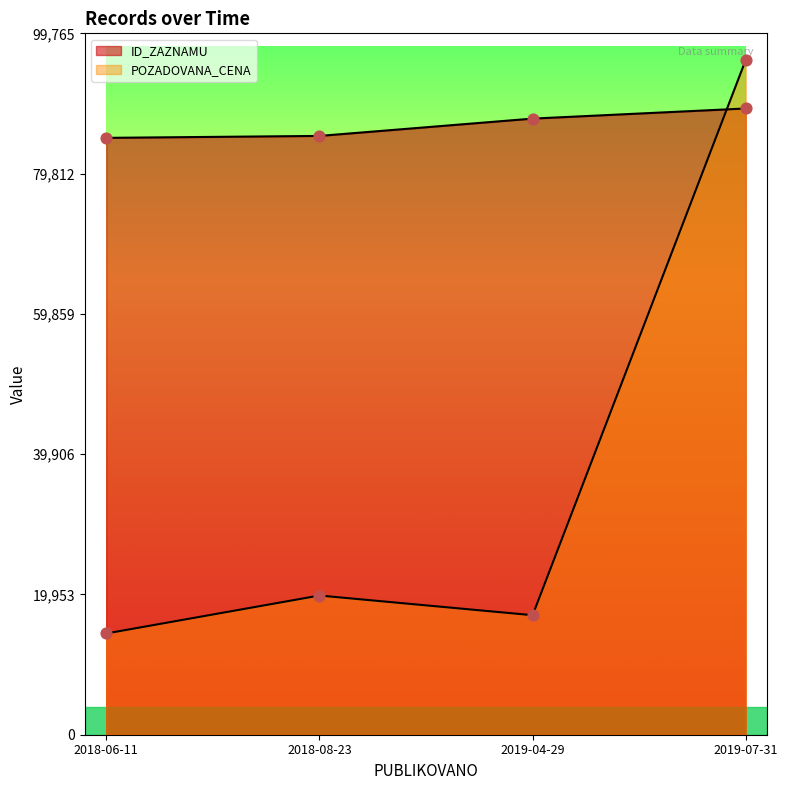

At which category is the sum across all series the highest?

2019-07-31